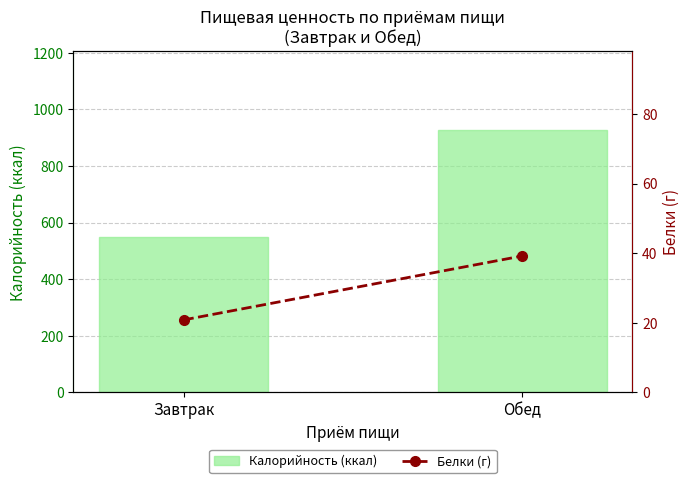

At which category does the chart reach its peak across all series?

Обед